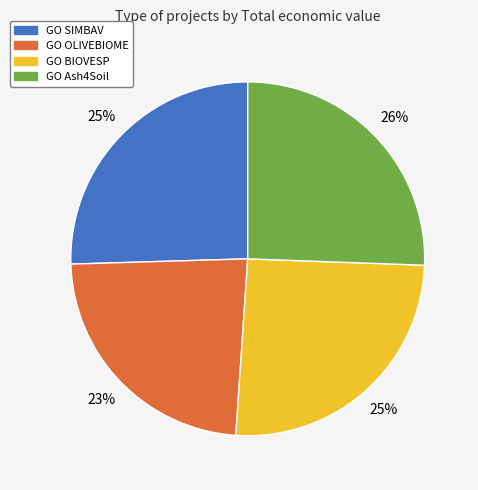

Is the sum of GO Ash4Soil and GO SIMBAV greater than half?

Yes